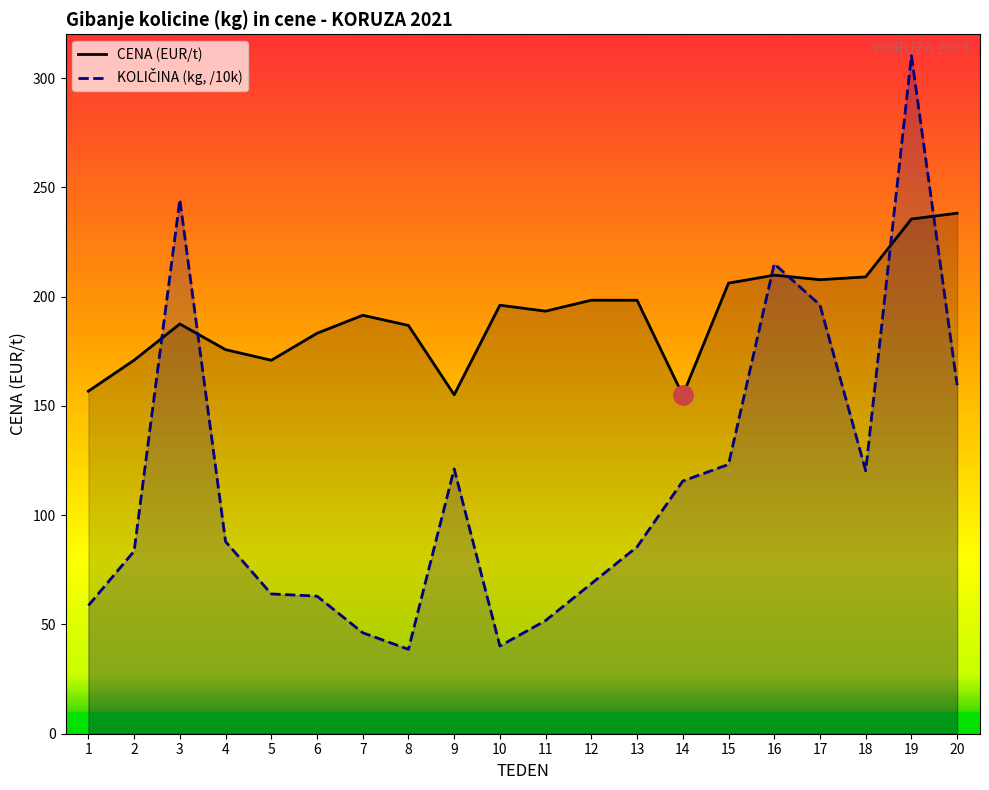

What are all the series names shown in the legend?

CENA (EUR/t), KOLIČINA (kg, /10k)